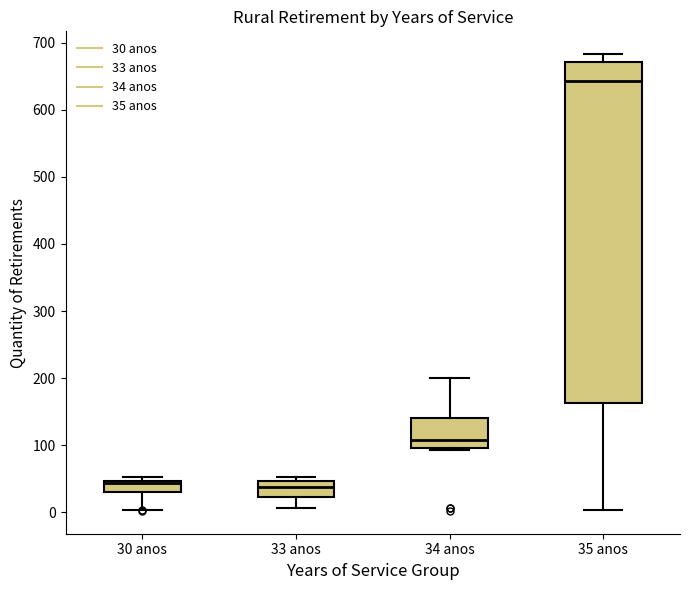

Reading left to right, read every box against the y-axis: the position of its median line, the range the box covers, and the ends of its whiskers. The values are not printed on the chart, so give them approximately, as read against the axis.

30 anos: median 40, box 30 to 50, whiskers 0 to 50 (just above the box's upper edge)
33 anos: median 40, box 20 to 50, whiskers 10 to 50 (just above the box's upper edge)
34 anos: median 110, box 100 to 140, whiskers 90 to 200
35 anos: median 640, box 160 to 670, whiskers 0 to 680